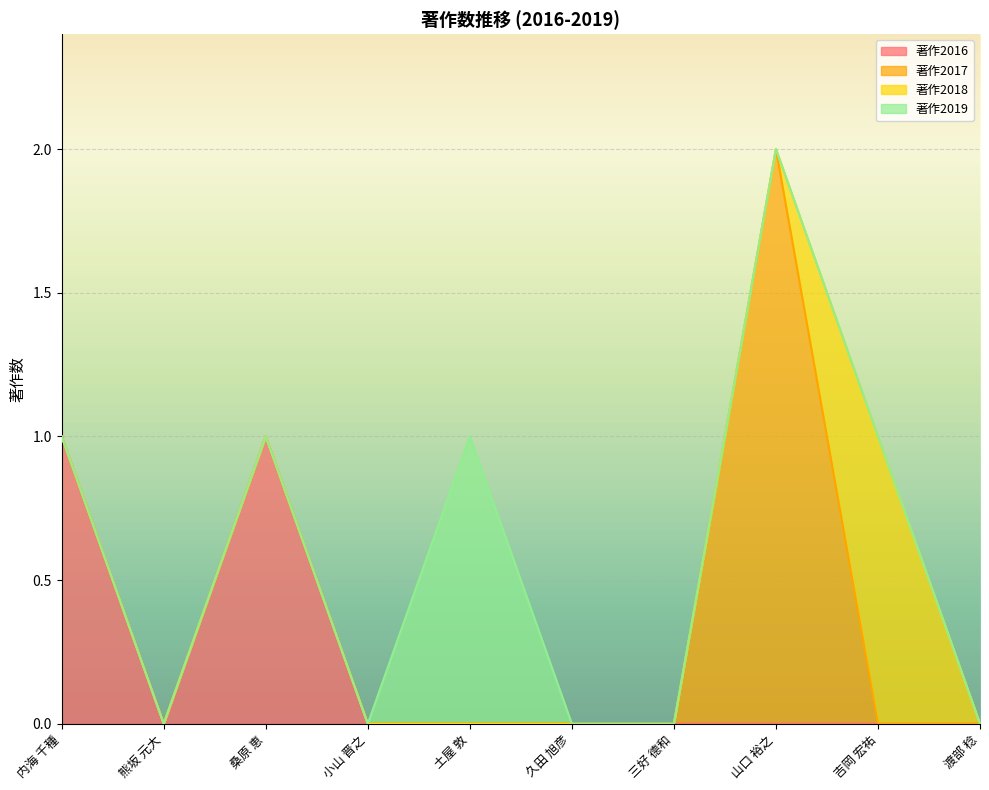

Rank the series at 内海 千種 from lowest to highest value.

著作2017, 著作2018, 著作2019, 著作2016